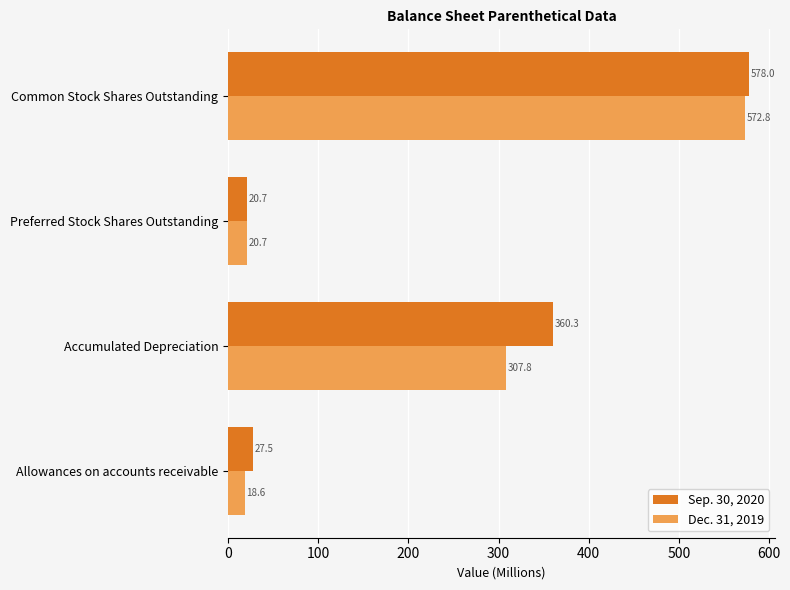

Where is Sep. 30, 2020 nearest to the value 299?

Accumulated Depreciation